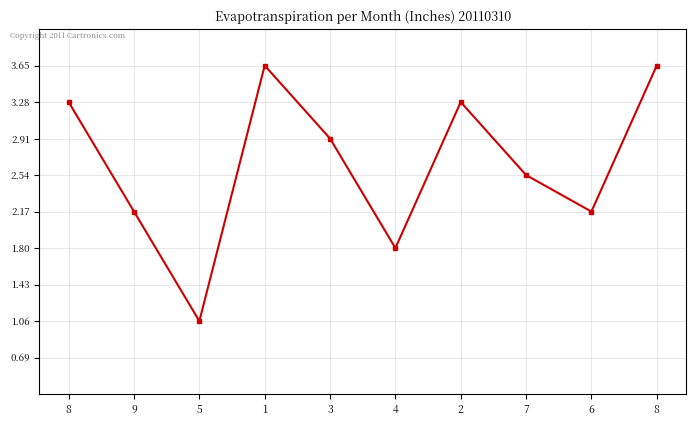

Is this an area chart (filled region under the line)?

No